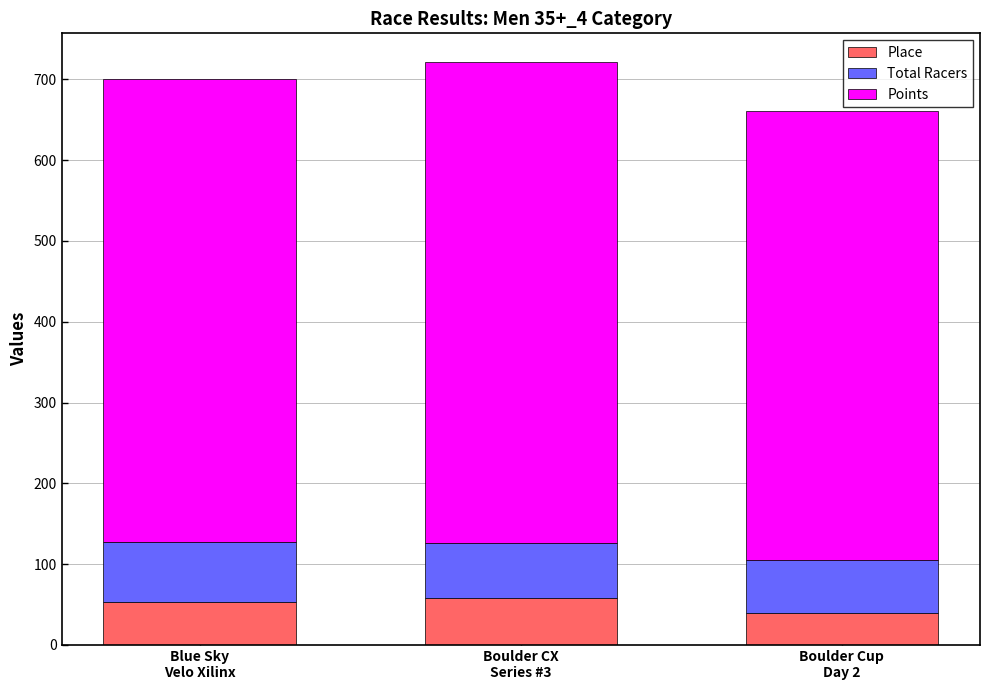

At which category is the sum across all series the highest?

Boulder CX
Series #3